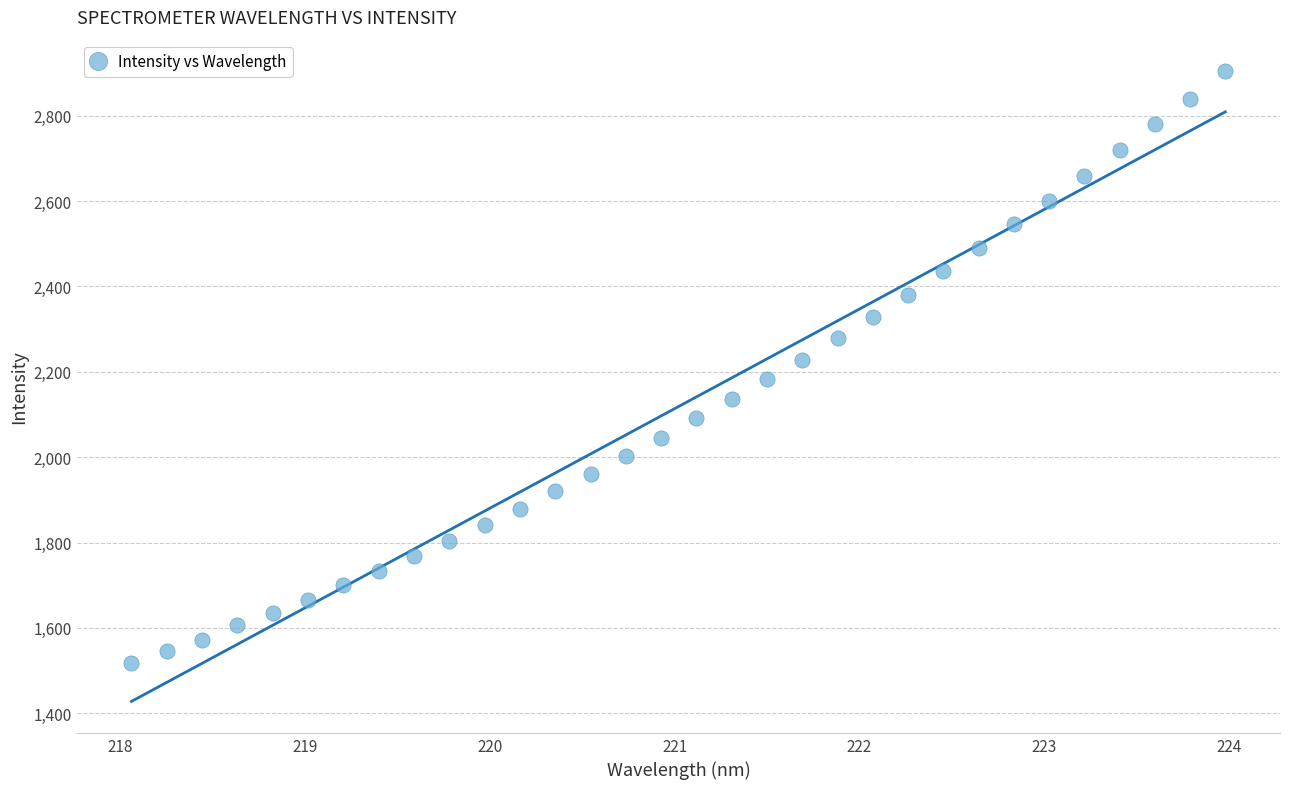

What is the range of X values (max minus min)?

5.9